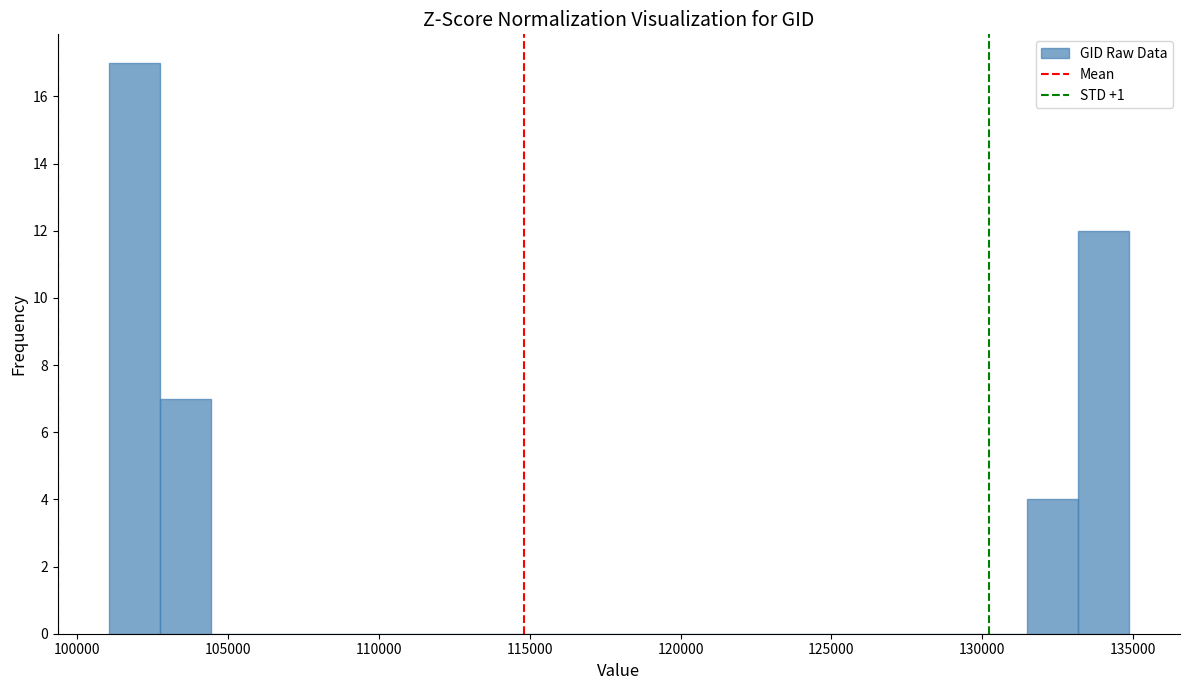

Read against the x-axis, roughly where is the centre of the tallest bar?

102000